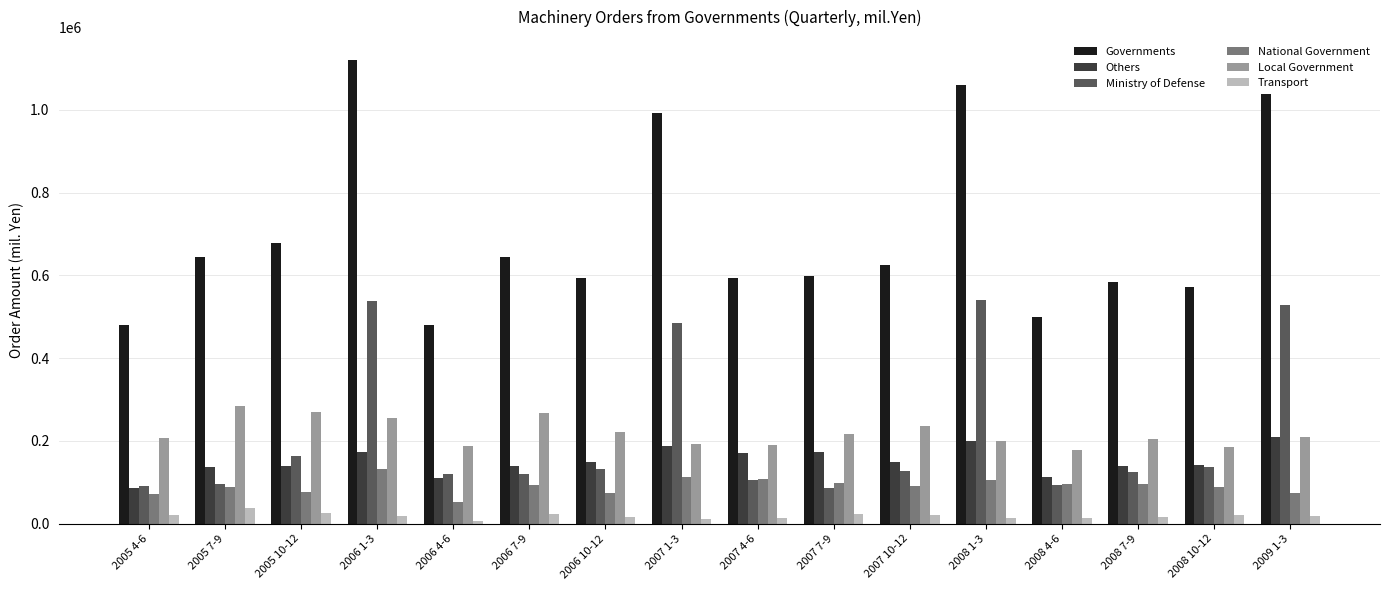

Count the number of categories in the chart.

16